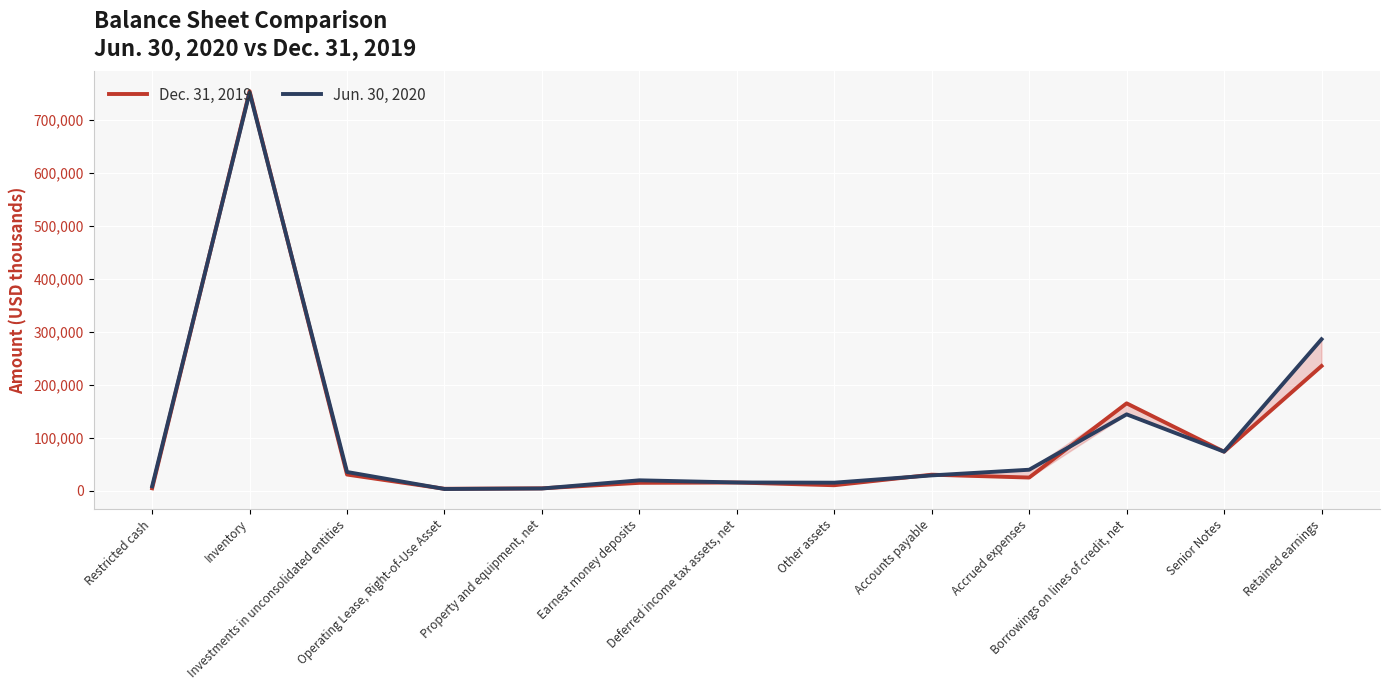

What is the difference between the maximum and minimum values in the Dec. 31, 2019 series?

750105